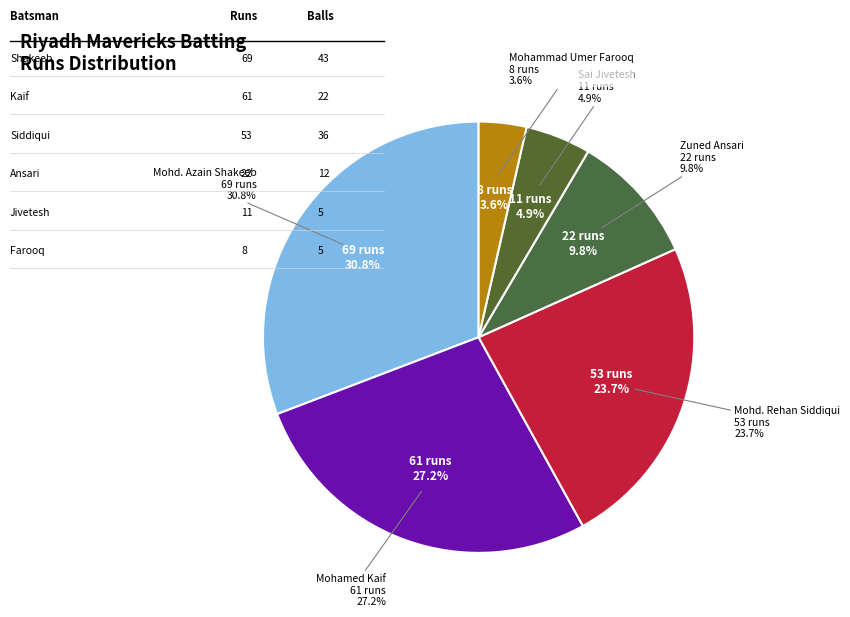

Is it true that Mohammad Umer Farooq is 1% of the pie?

False